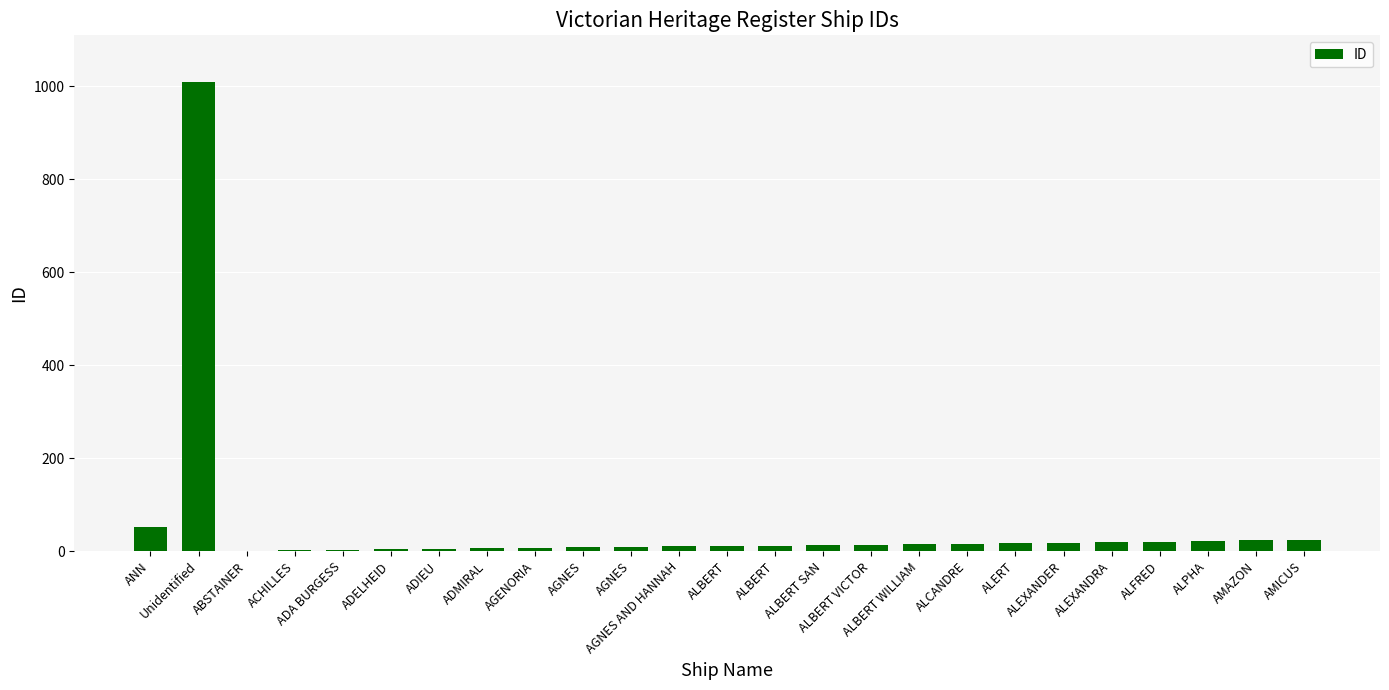

How many data points does each series have?

25